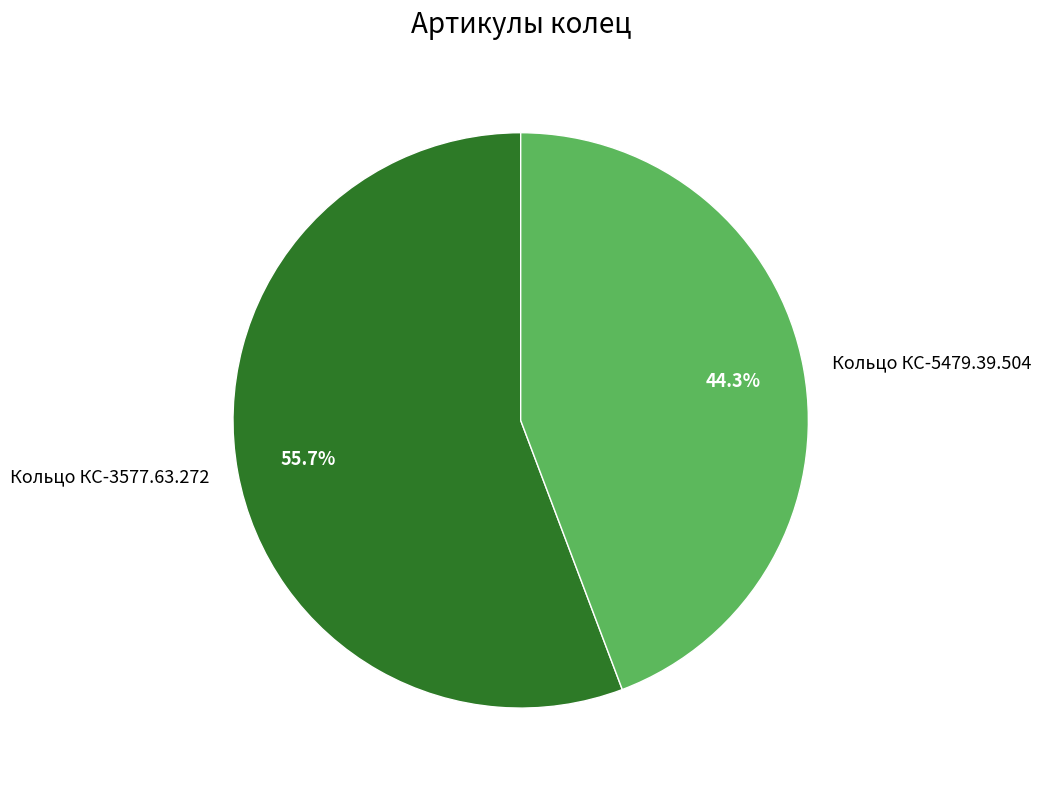

Count the number of slices in the pie.

2